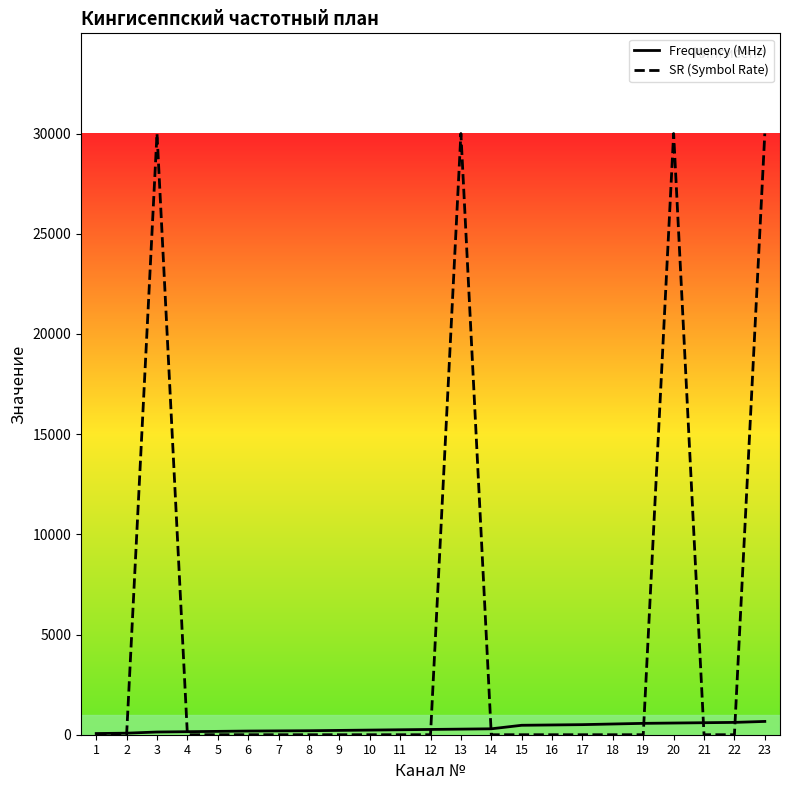

Does the chart have visible grid lines?

No